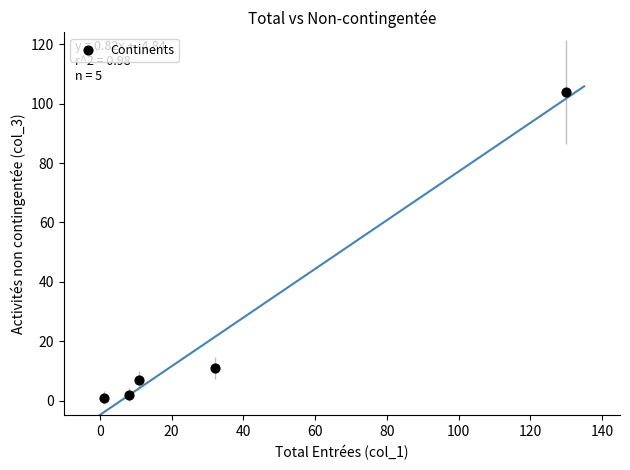

What is the average X value?

36